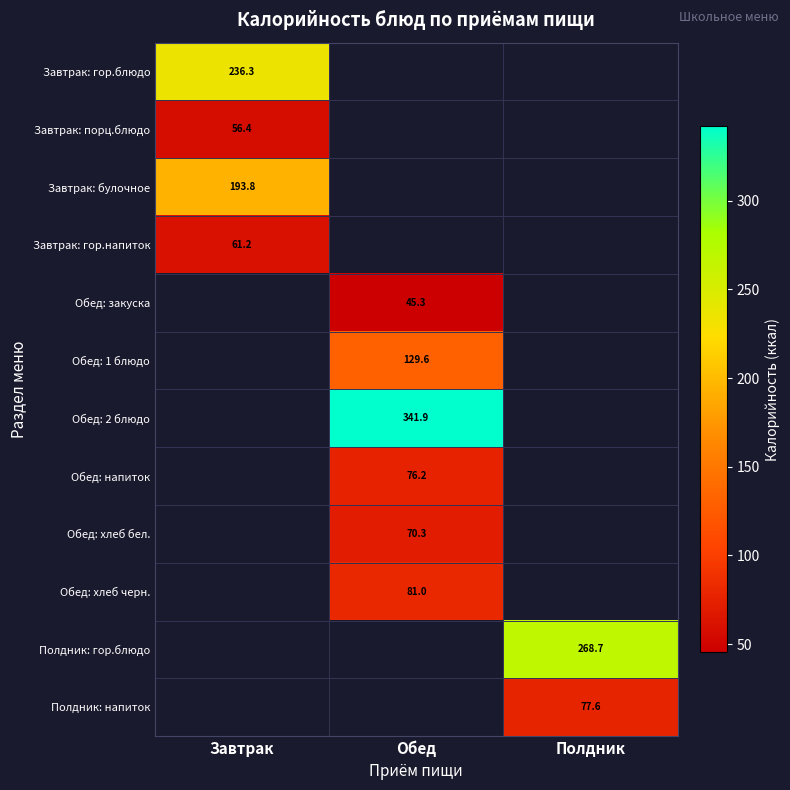

Between Полдник and Завтрак, which is larger?

Завтрак